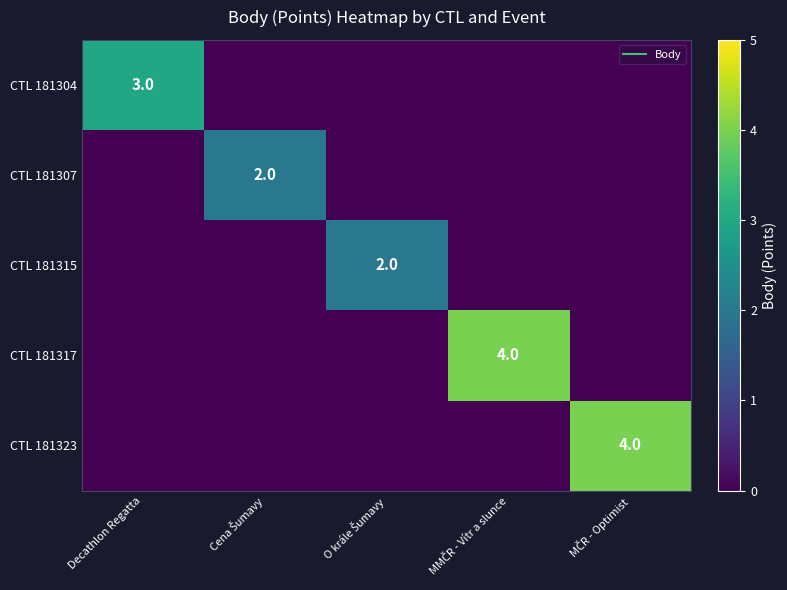

At which label does CTL 181317 reach its minimum?

Decathlon Regatta